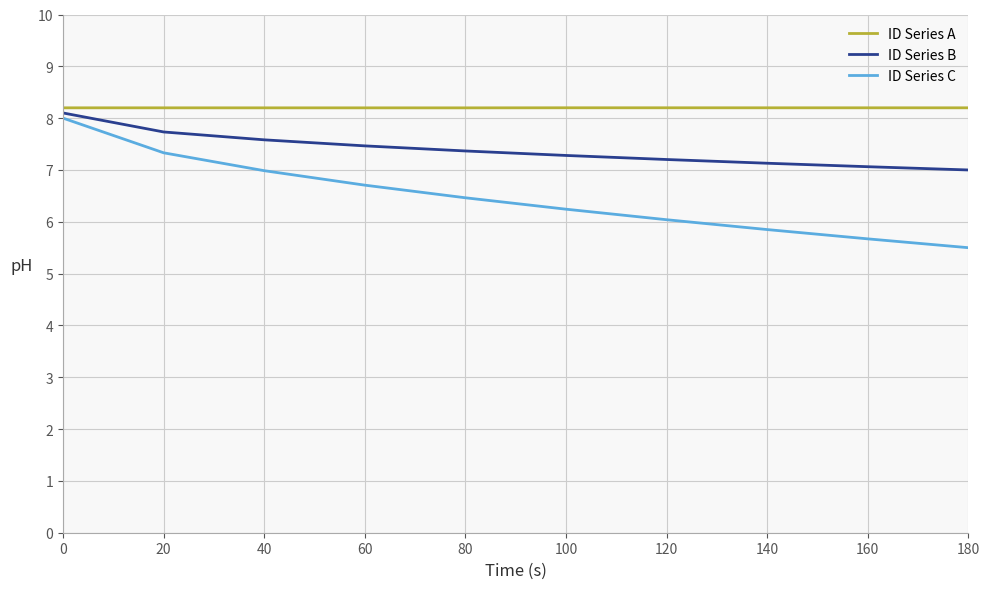

Reading left to right, transcribe all the data shown in this chart.

ID Series A: 8.2	8.2	8.2	8.2	8.2	8.2	8.2	8.2	8.2	8.2
ID Series B: 8.1	7.7	7.6	7.5	7.4	7.3	7.2	7.1	7.1	7.0
ID Series C: 8.0	7.3	7.0	6.7	6.5	6.2	6.0	5.8	5.7	5.5